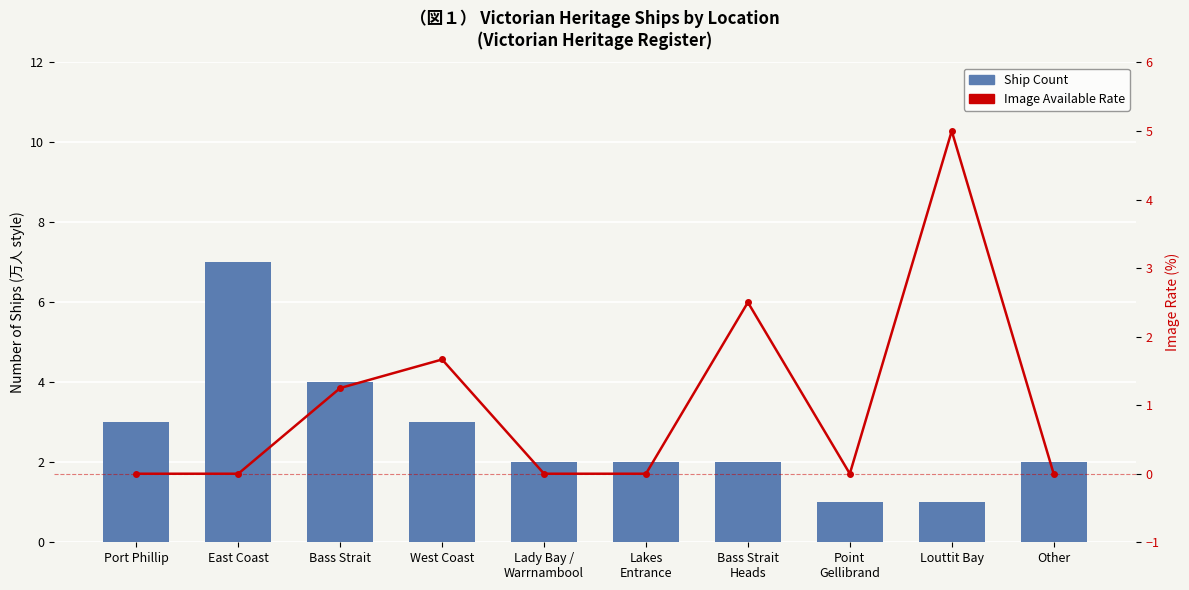

What is the difference between the highest and lowest values at Point
Gellibrand?

1.0